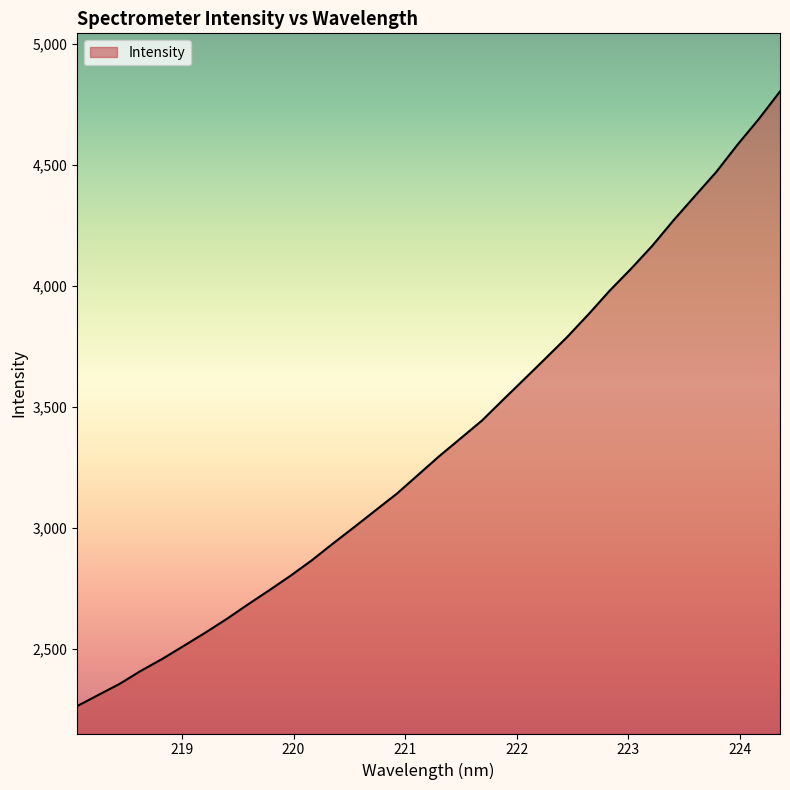

Does the chart have visible grid lines?

No